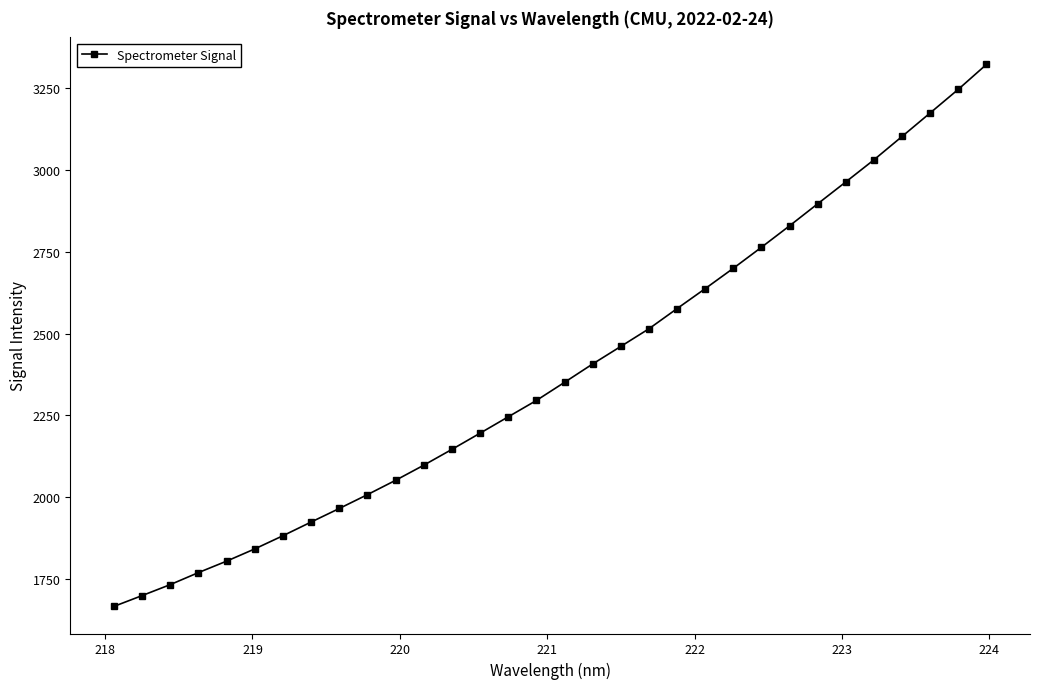

What is the smallest value displayed?

1666.4